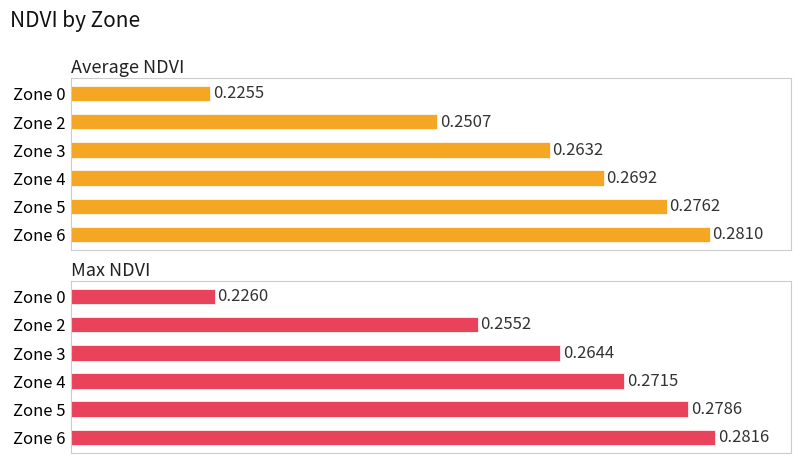

What is the smallest value displayed?

0.2